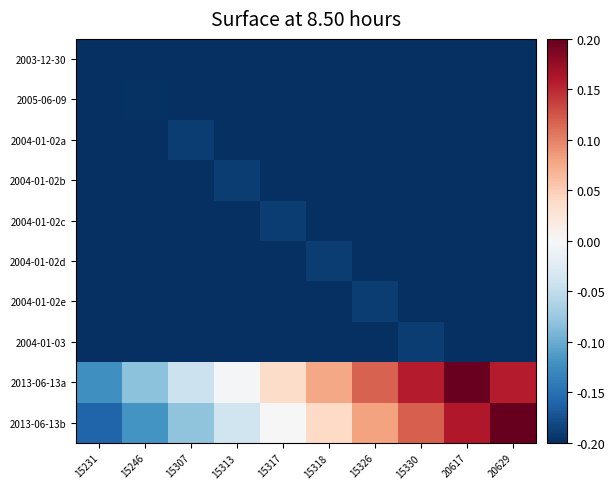

Between 15246 and 15317, which series saw the biggest shift?

2013-06-13a